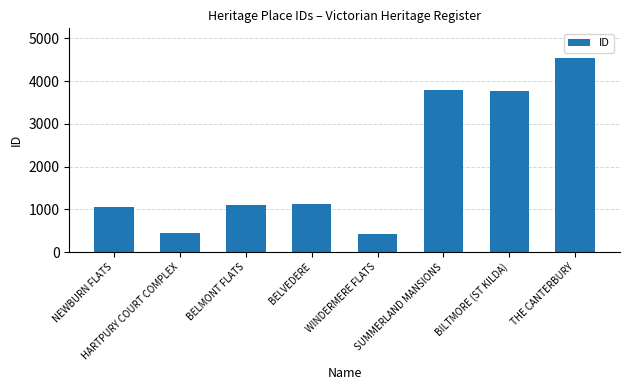

What is the difference between the second highest and second lowest values?

3345